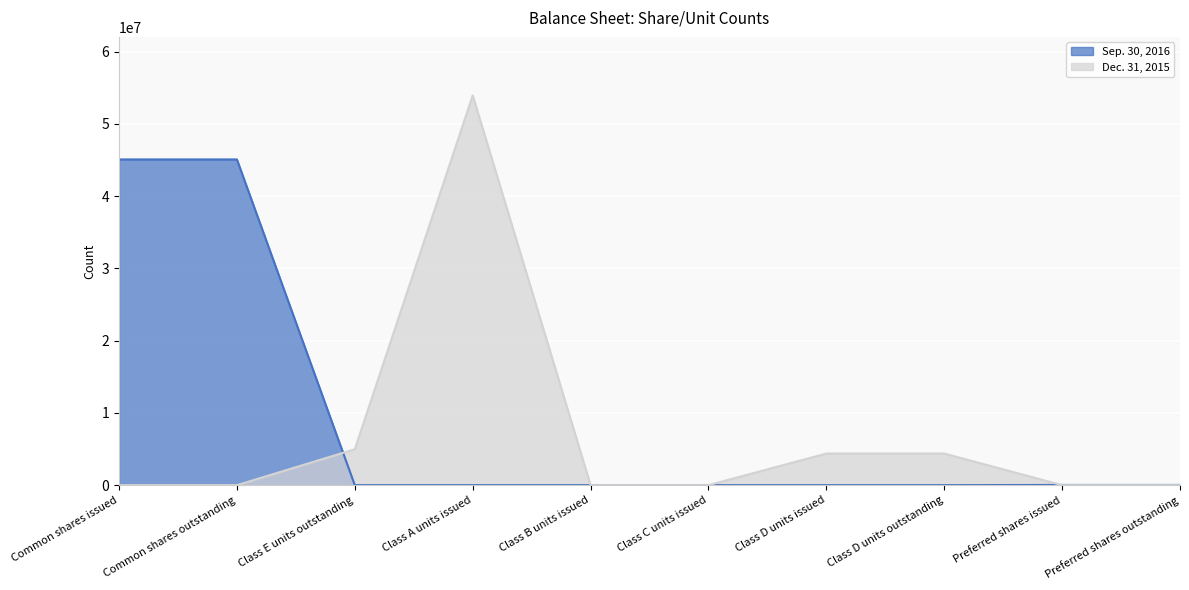

List the series in order of their overall mean, lowest first.

Dec. 31, 2015, Sep. 30, 2016